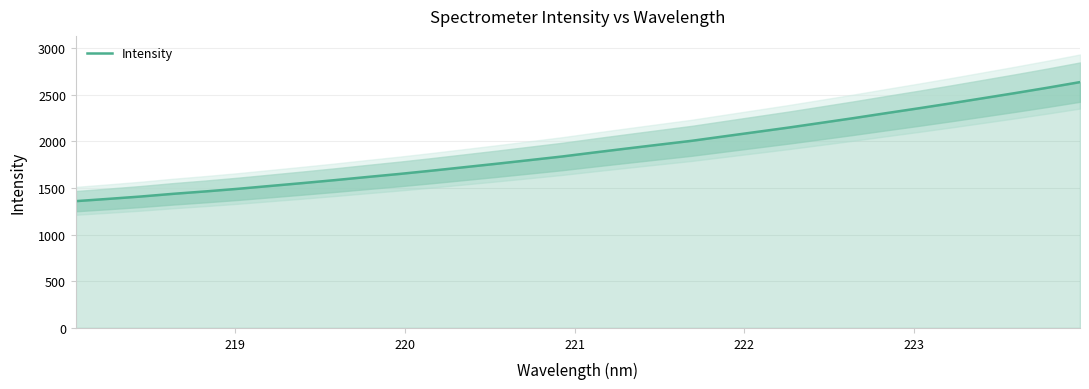

What is the value of the 2nd point from the left?

1382.7